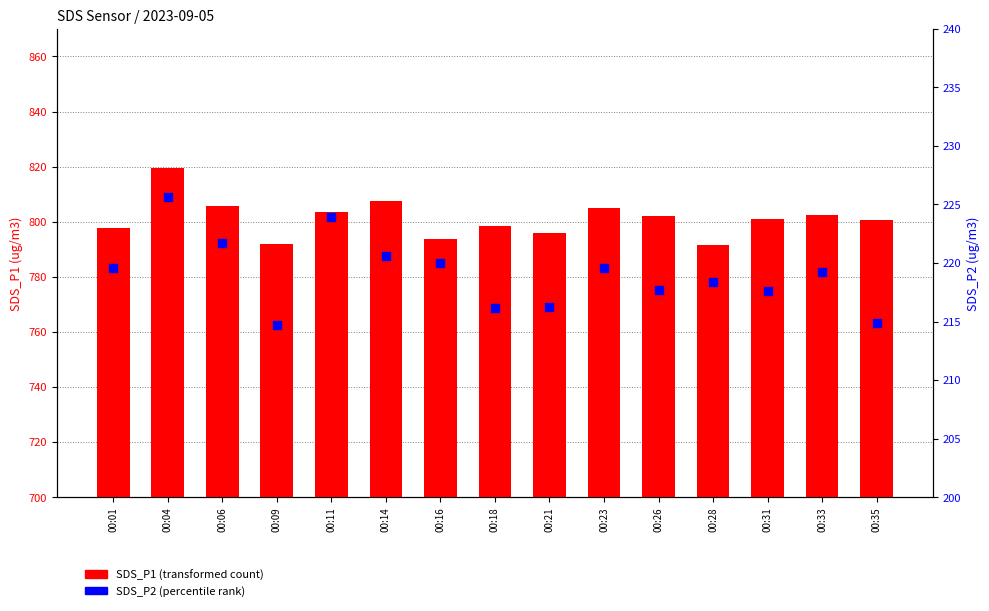

At how many categories does at least one series exceed 593?

15